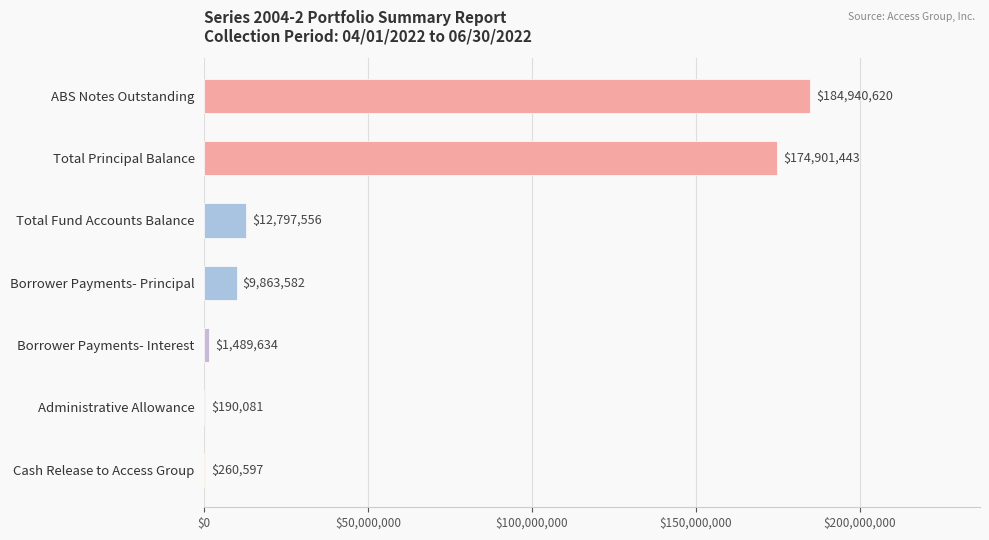

Where is the data nearest to the value 92565350?

Total Fund Accounts Balance